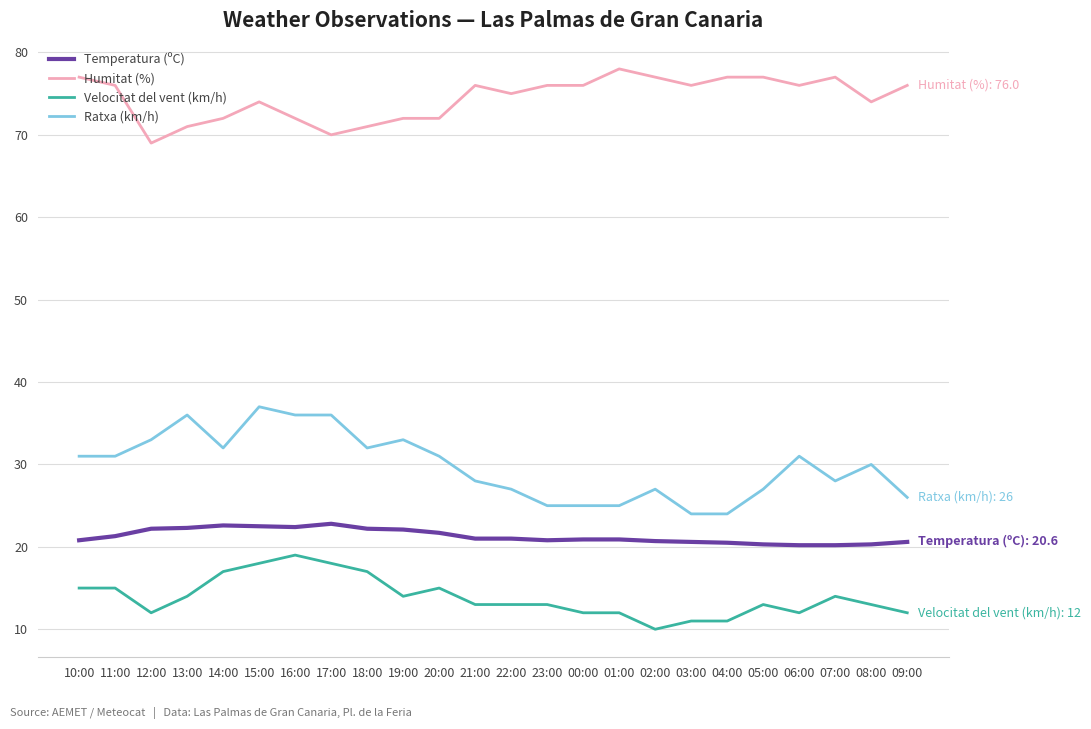

Rank the series by their maximum value, from lowest to highest.

Velocitat del vent (km/h), Temperatura (ºC), Ratxa (km/h), Humitat (%)